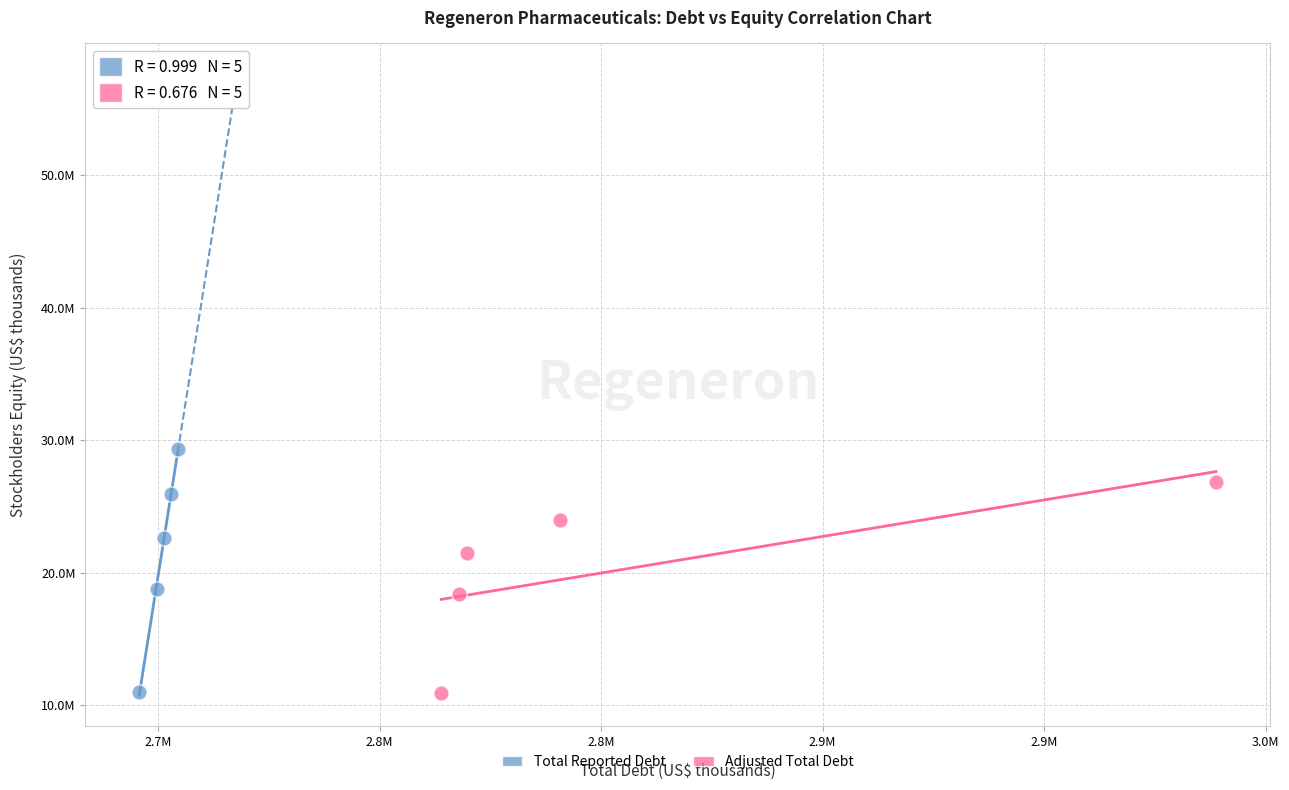

Which series contains the highest Y value?

Total Reported Debt